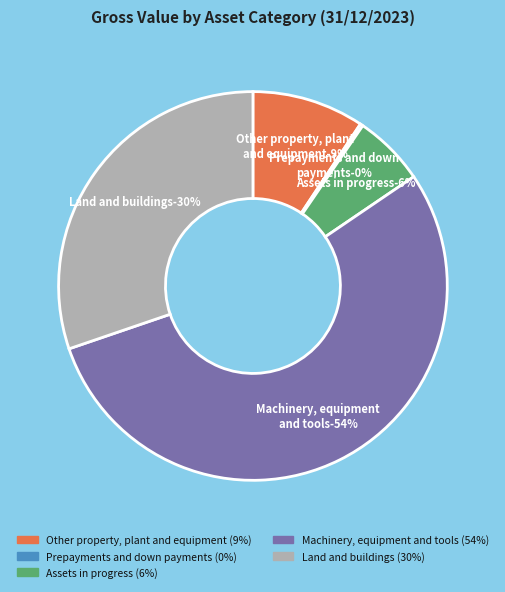

To the nearest percent, what is the difference between the Assets in progress and Prepayments and down
payments slice percentages?

6%